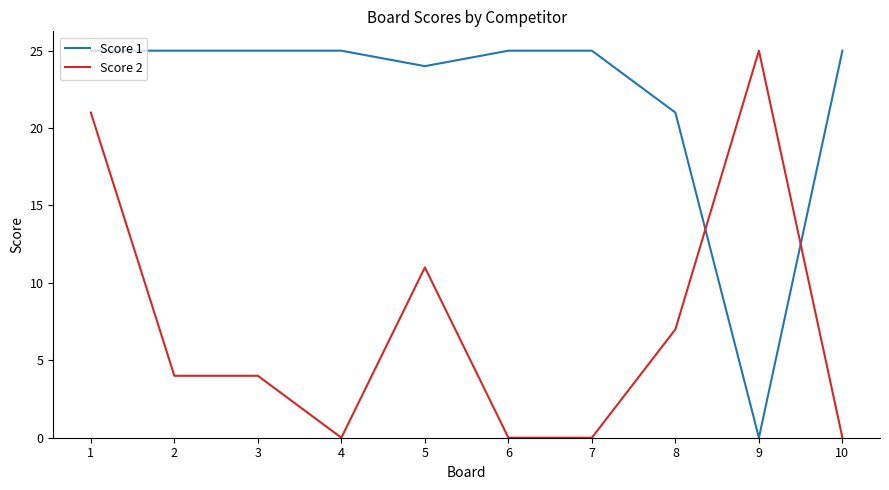

What is the sum of all Score 2 values?

72